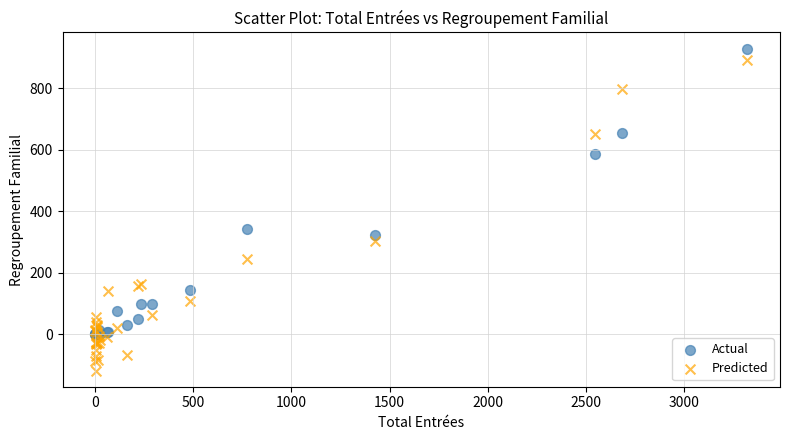

In the Predicted series, what Y value is closest to 386?

305.2